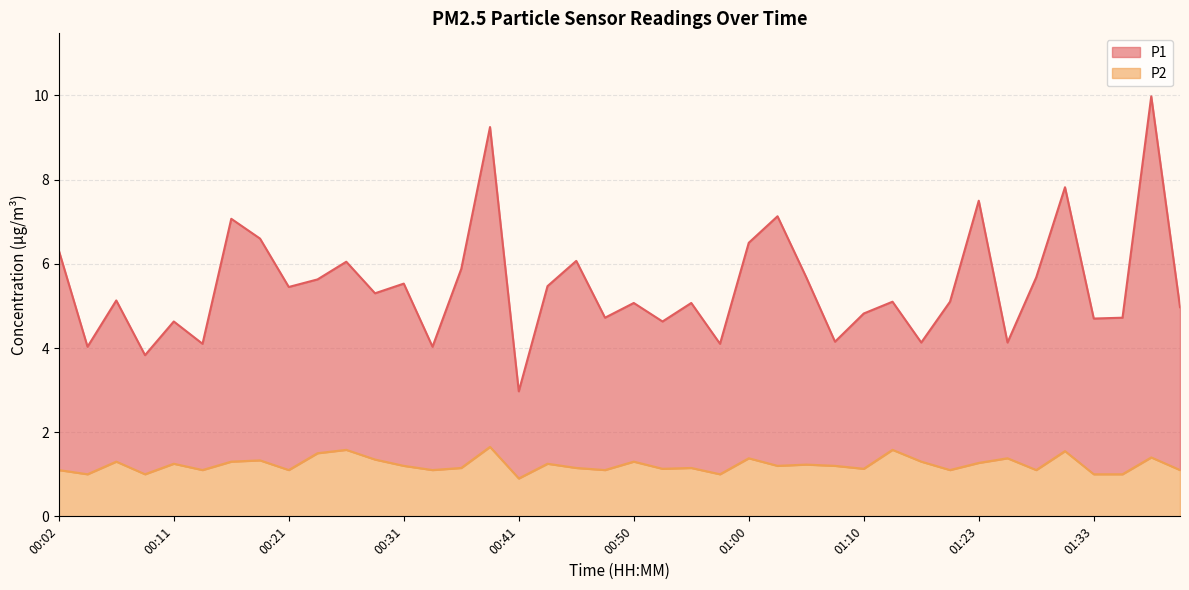

What is the label of the 30th point from the right?

00:26